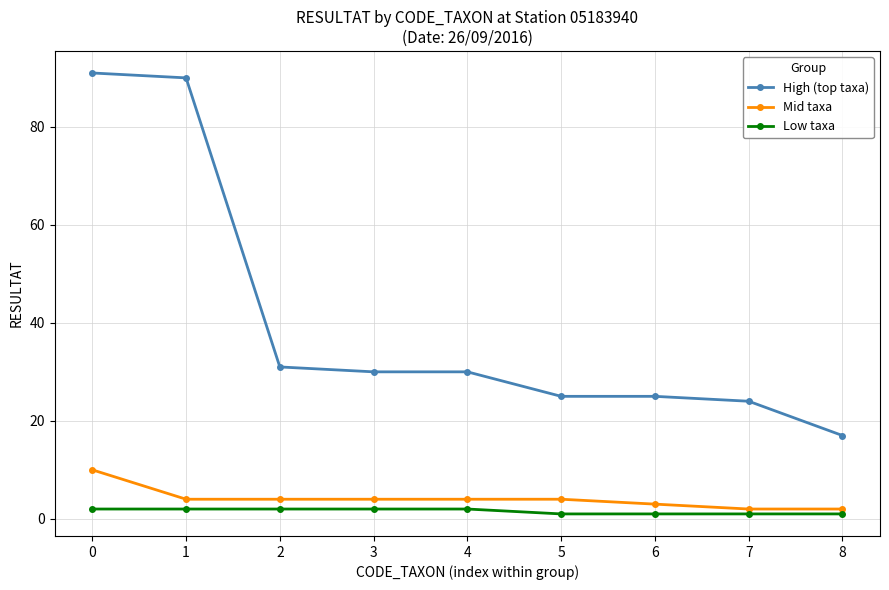

Does the chart display data point markers on the line(s)?

Yes